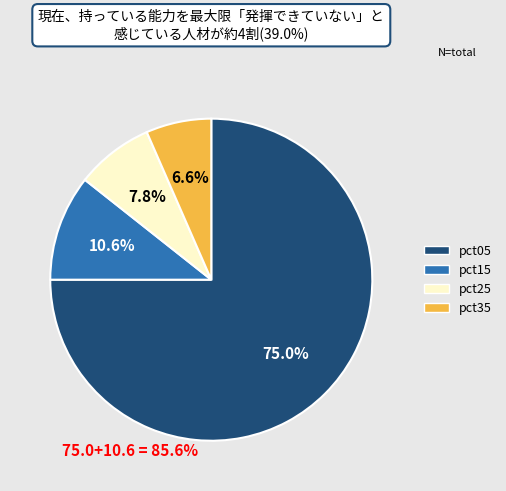

What is the largest slice in the pie chart?

pct05